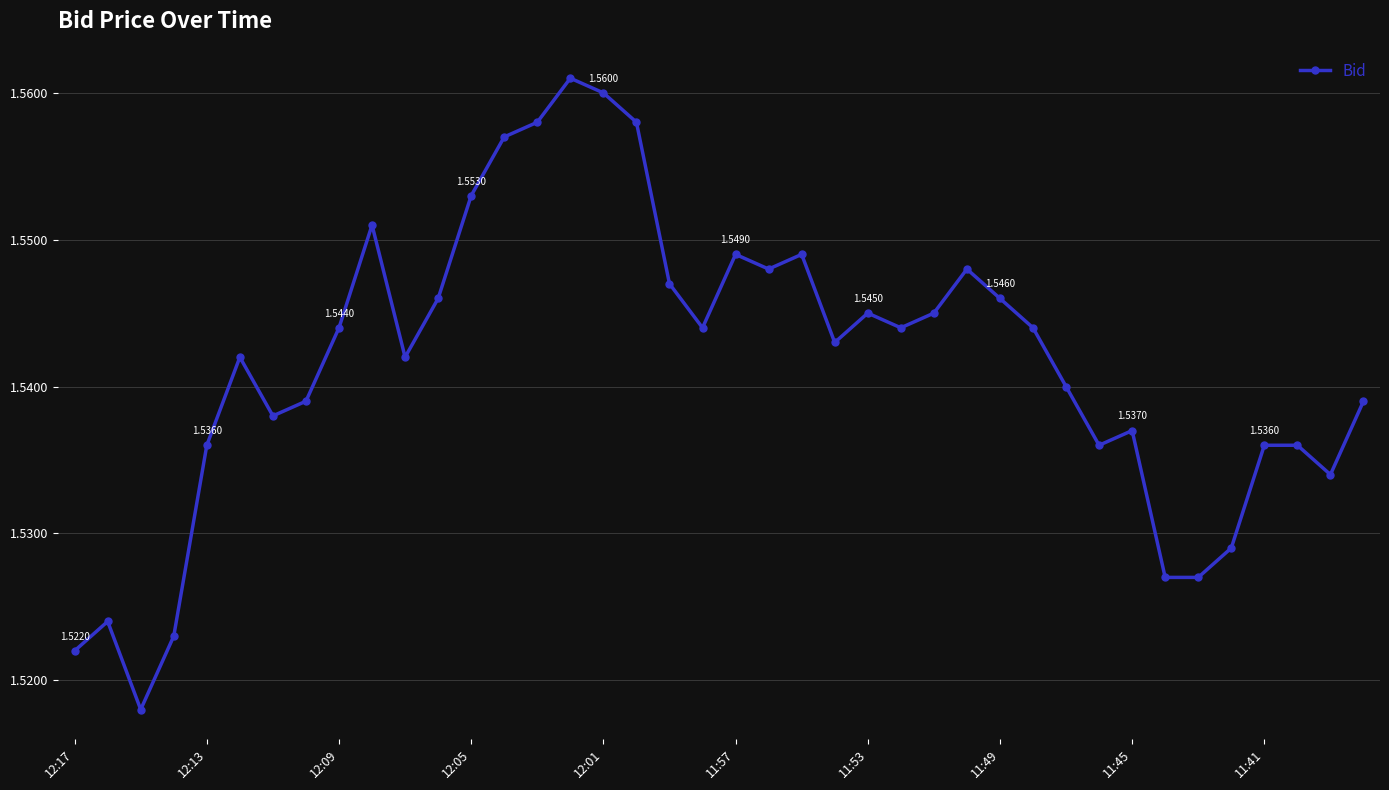

What is the sum of all values?

61.7